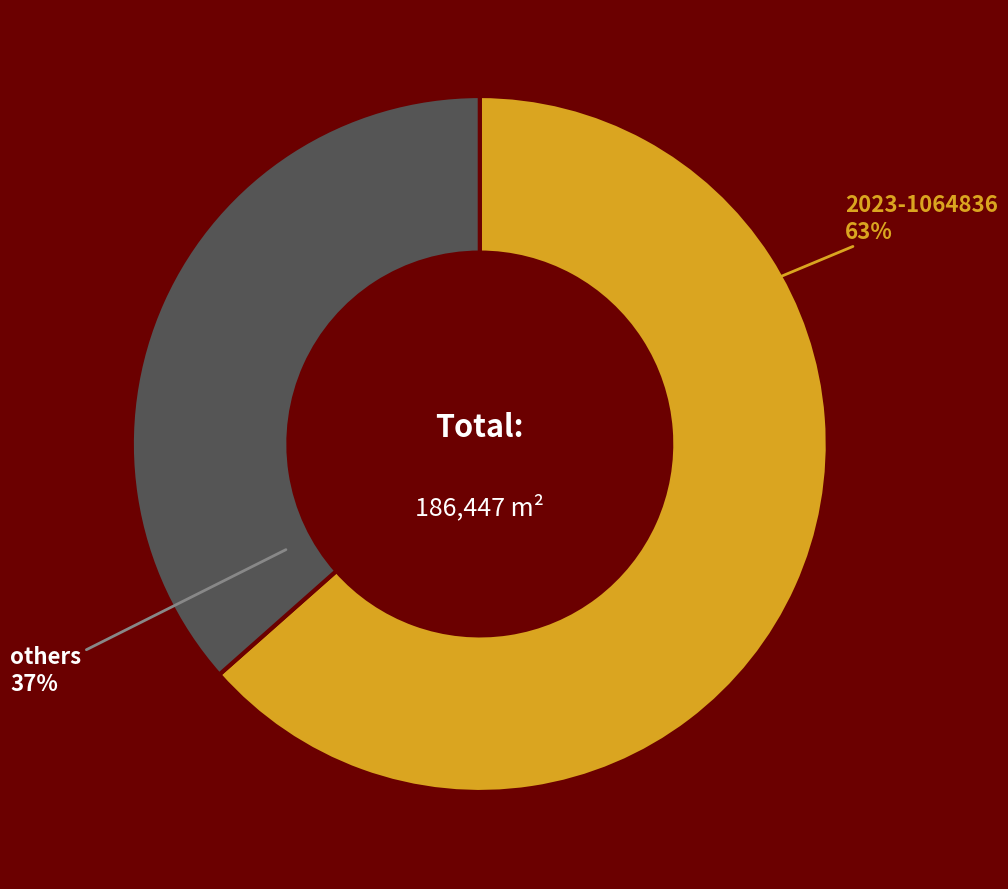

To the nearest percent, what is the combined percentage of others and 2023-1064836?

100%